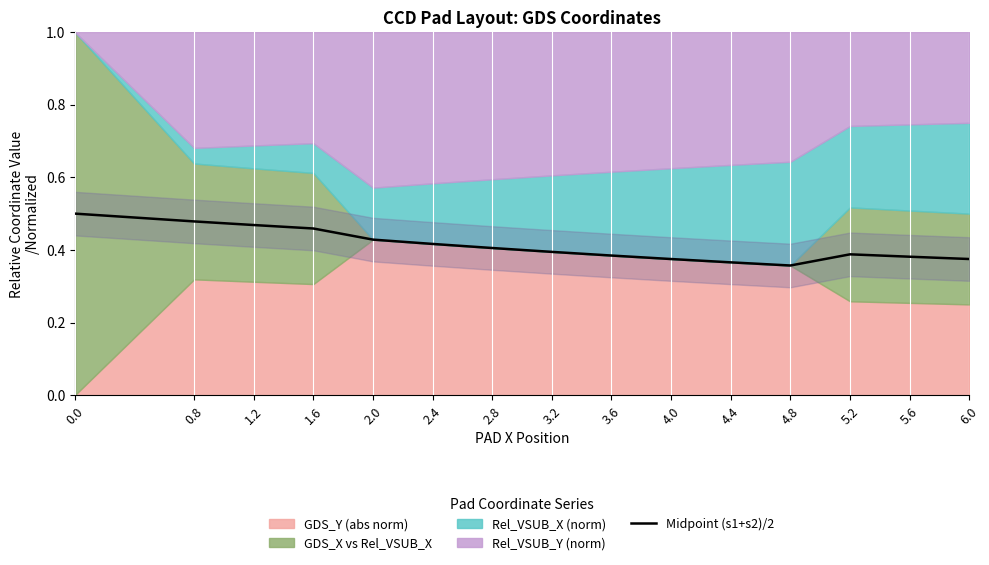

Reading left to right, extract all data points from this chart.

0.0=0.5	0.8=0.5	1.2=0.5	1.6=0.5	2.0=0.4	2.4=0.4	2.8=0.4	3.2=0.4	3.6=0.4	4.0=0.4	4.4=0.4	4.8=0.4	5.2=0.4	5.6=0.4	6.0=0.4